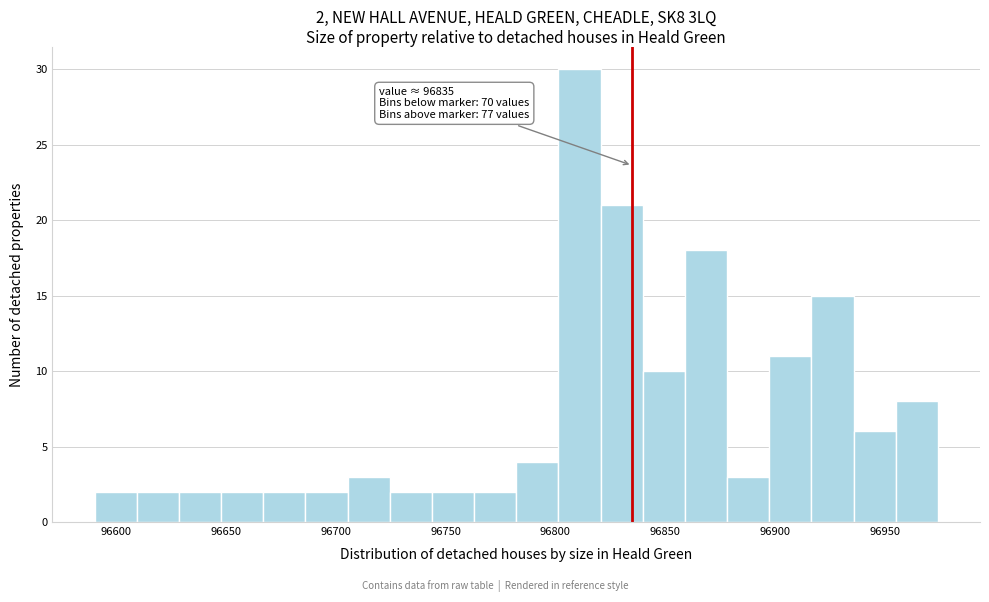

Read against the x-axis, roughly where is the centre of the tallest bar?

96810